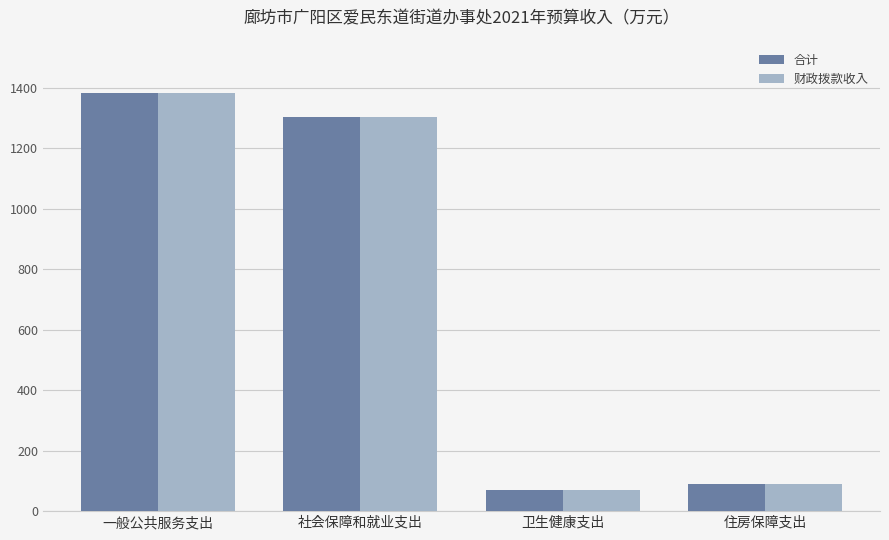

At how many categories does at least one series exceed 1228?

2